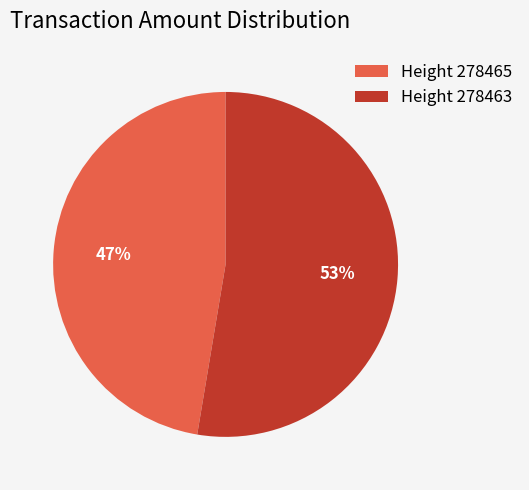

Count the number of slices in the pie.

2